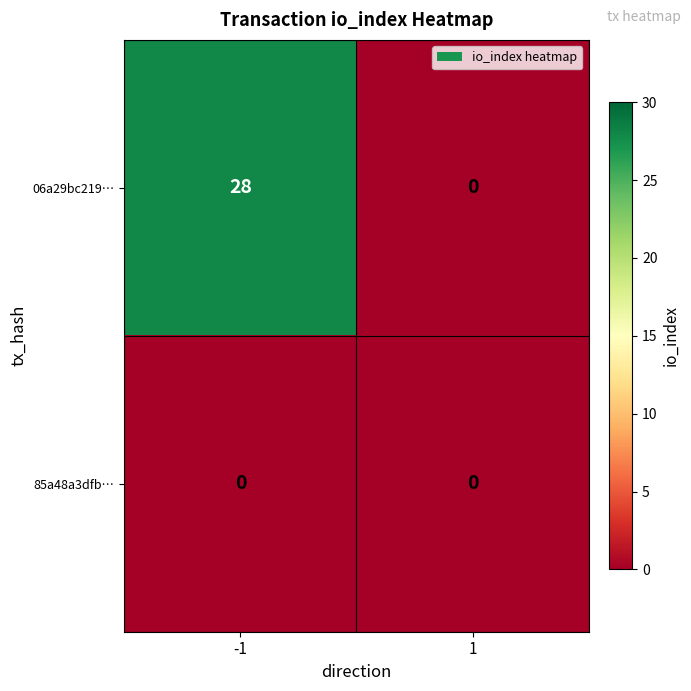

What is the difference between the highest and lowest values at -1?

28